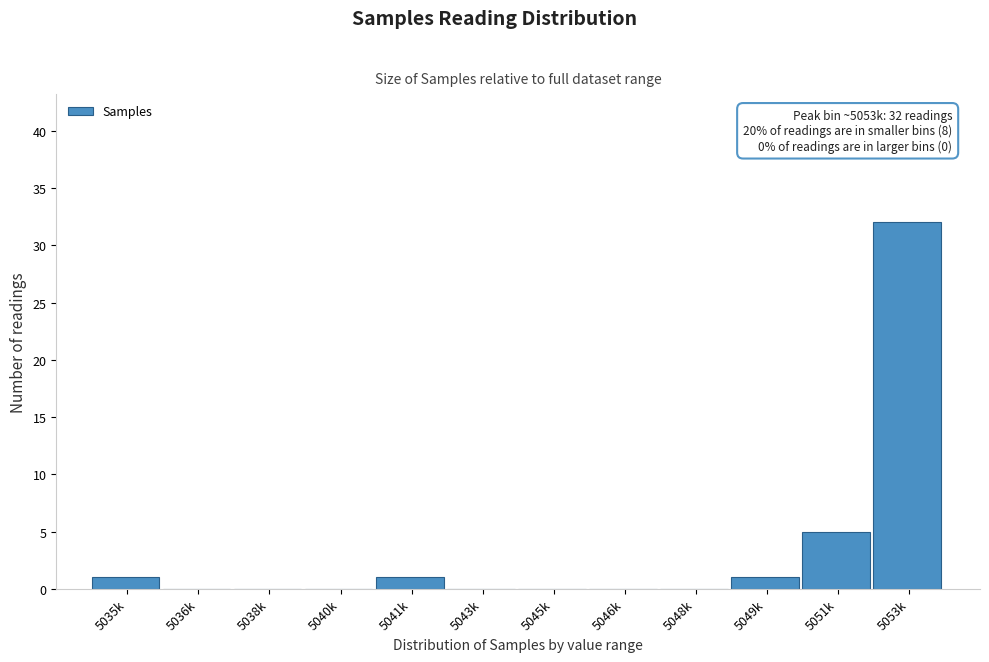

Reading right to left, list all the values displayed in this chart.

5053k=32	5051k=5	5049k=1	5048k=0	5046k=0	5045k=0	5043k=0	5041k=1	5040k=0	5038k=0	5036k=0	5035k=1